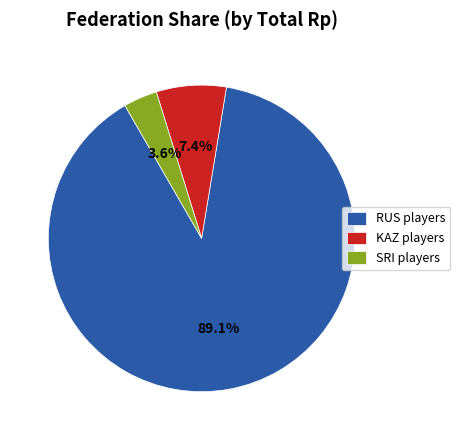

Combined, do RUS players and KAZ players account for over 50%?

Yes